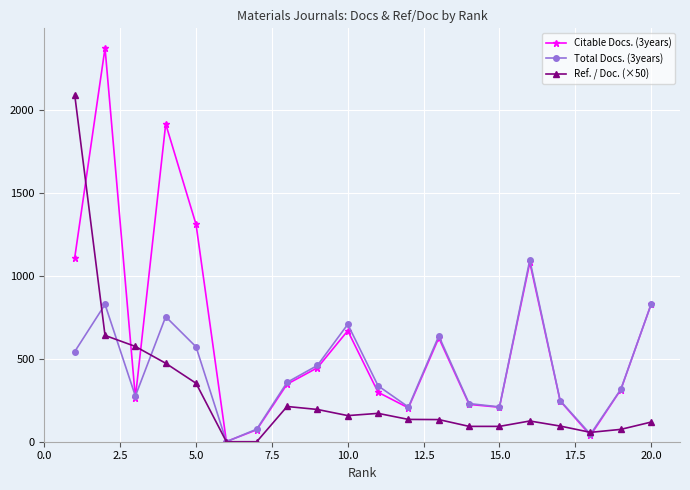

Does the chart have visible grid lines?

Yes